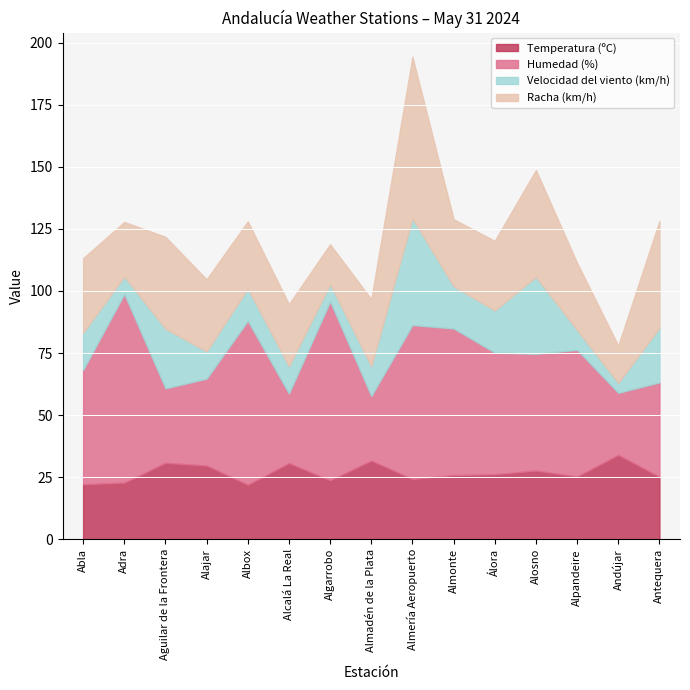

Reading right to left, transcribe all the data shown in this chart.

Temperatura (ºC): 25.2	34.0	25.3	27.7	26.2	25.9	24.3	31.7	23.8	30.7	22.0	29.7	30.8	22.8	22.2
Humedad (%): 38.0	25.0	51.0	47.0	49.0	59.0	62.0	26.0	72.0	28.0	66.0	35.0	30.0	76.0	46.0
Velocidad del viento (km/h): 22.0	4.0	8.0	31.0	17.0	17.0	43.0	12.0	7.0	11.0	13.0	11.0	24.0	7.0	15.0
Racha (km/h): 43.0	15.0	27.0	43.0	28.0	27.0	65.0	27.0	16.0	25.0	27.0	29.0	37.0	22.0	30.0